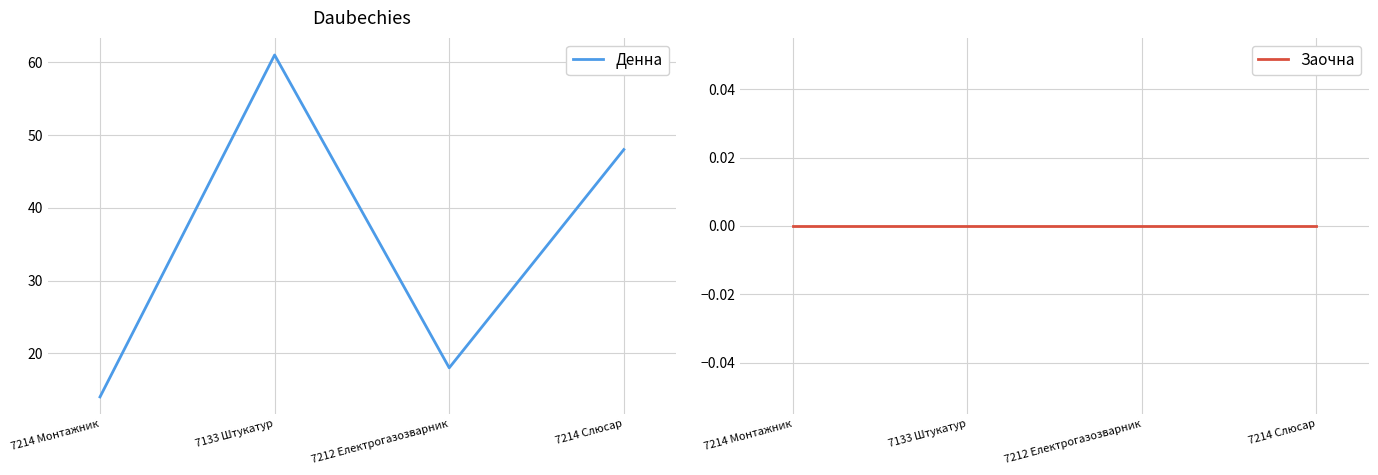

Rank the categories by Денна value from lowest to highest.

7214 Монтажник, 7212 Електрогазозварник, 7214 Слюсар, 7133 Штукатур